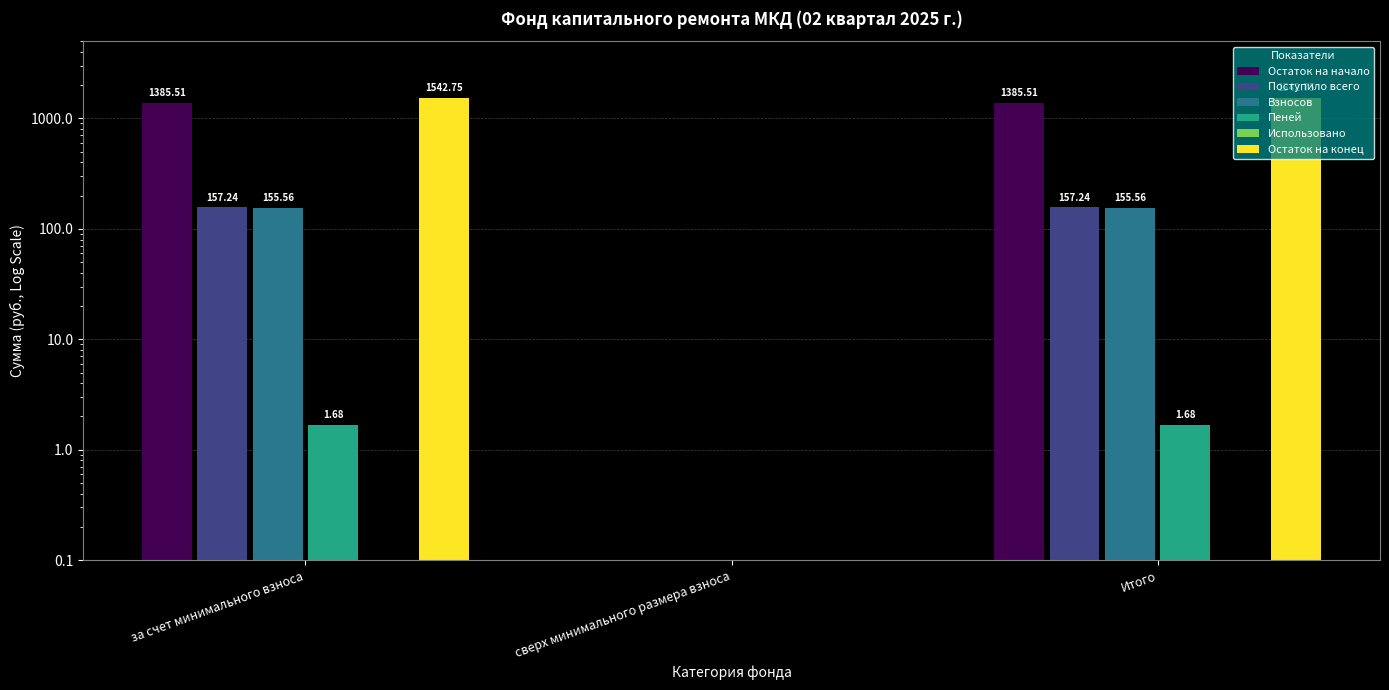

Which category has the highest value in the Использовано series?

за счет минимального взноса